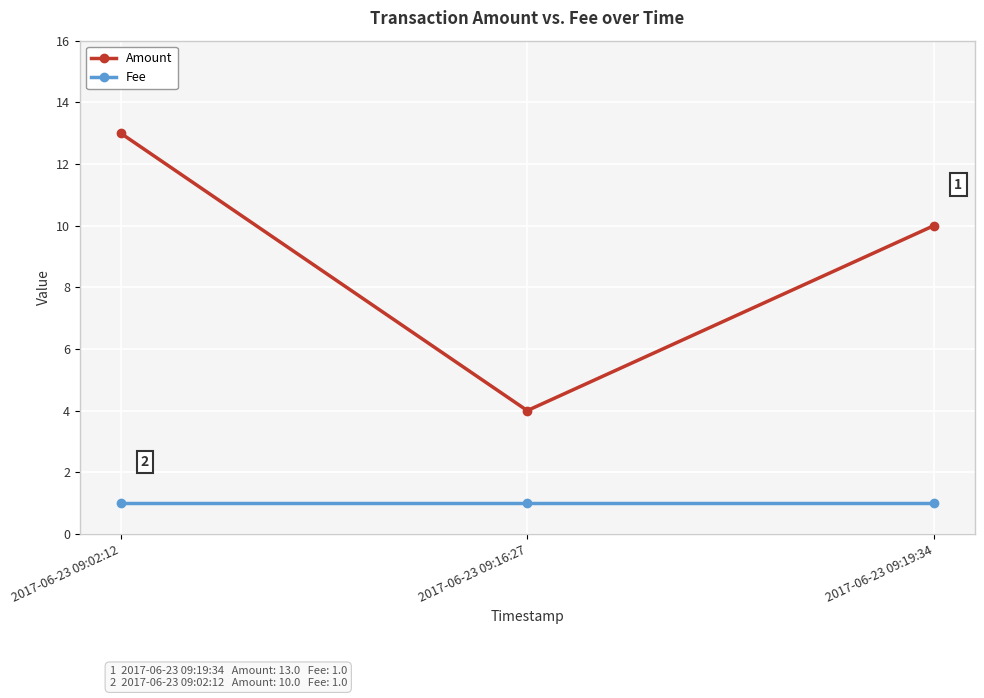

List the series in order of their overall mean, highest first.

Amount, Fee